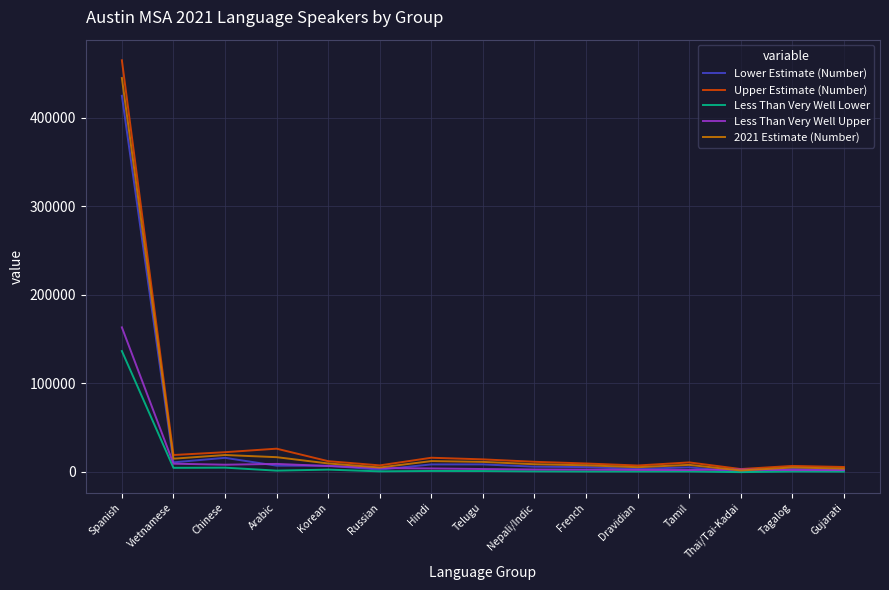

List the series in order of their peak value, lowest first.

Less Than Very Well Lower, Less Than Very Well Upper, Lower Estimate (Number), 2021 Estimate (Number), Upper Estimate (Number)